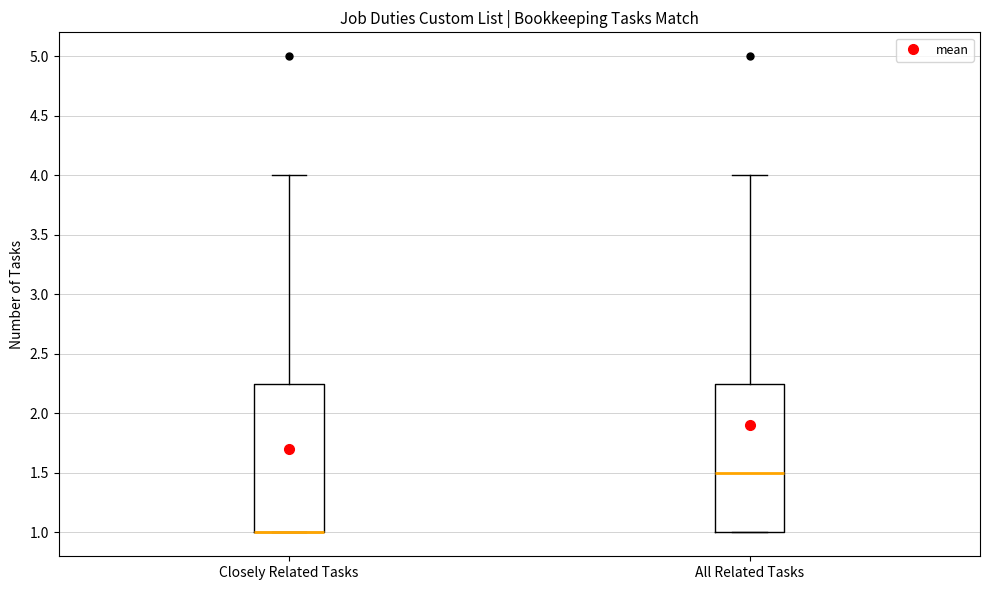

Where does the upper whisker of the box for All Related Tasks end on the y-axis? The values are not printed on the chart, so give them approximately, as read against the axis.

4.00